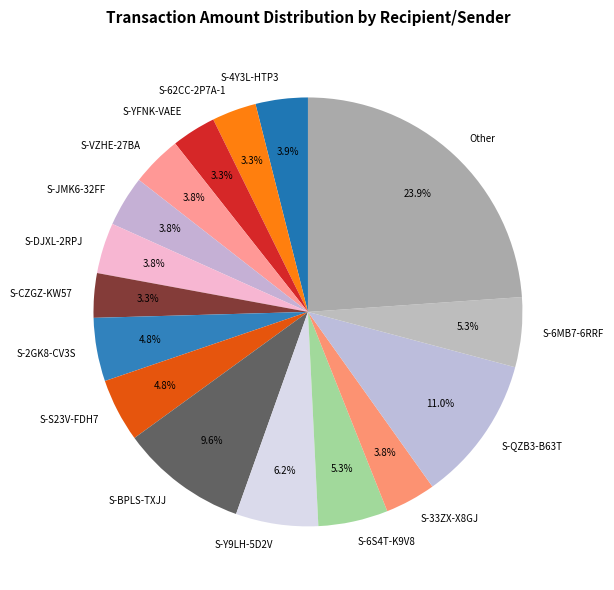

Which has a higher value, S-VZHE-27BA or Other?

Other